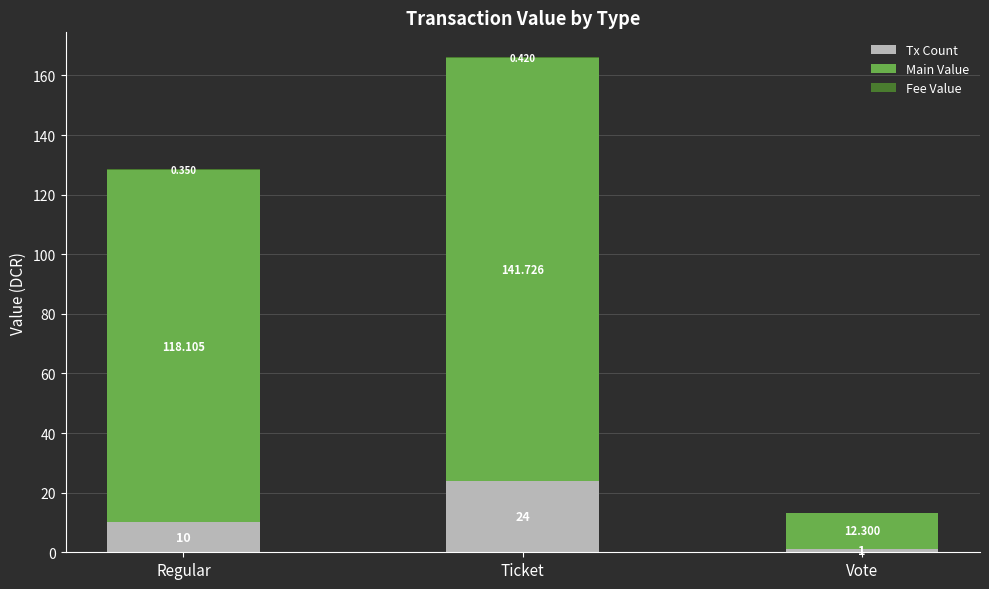

At which category is the sum across all series the highest?

Ticket